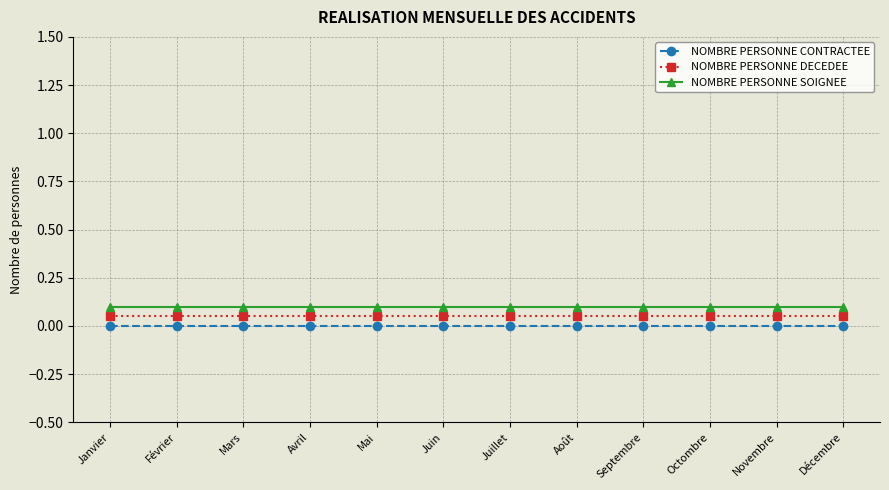

True or false: NOMBRE PERSONNE SOIGNEE and NOMBRE PERSONNE DECEDEE cross at least once.

False